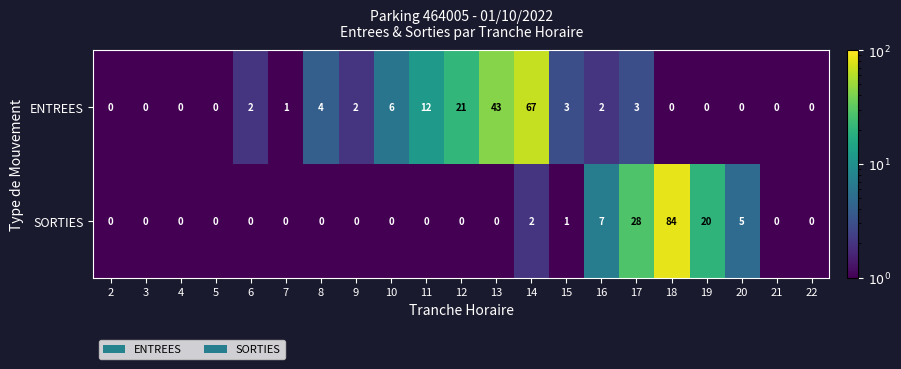

At which category is the sum across all series the highest?

18